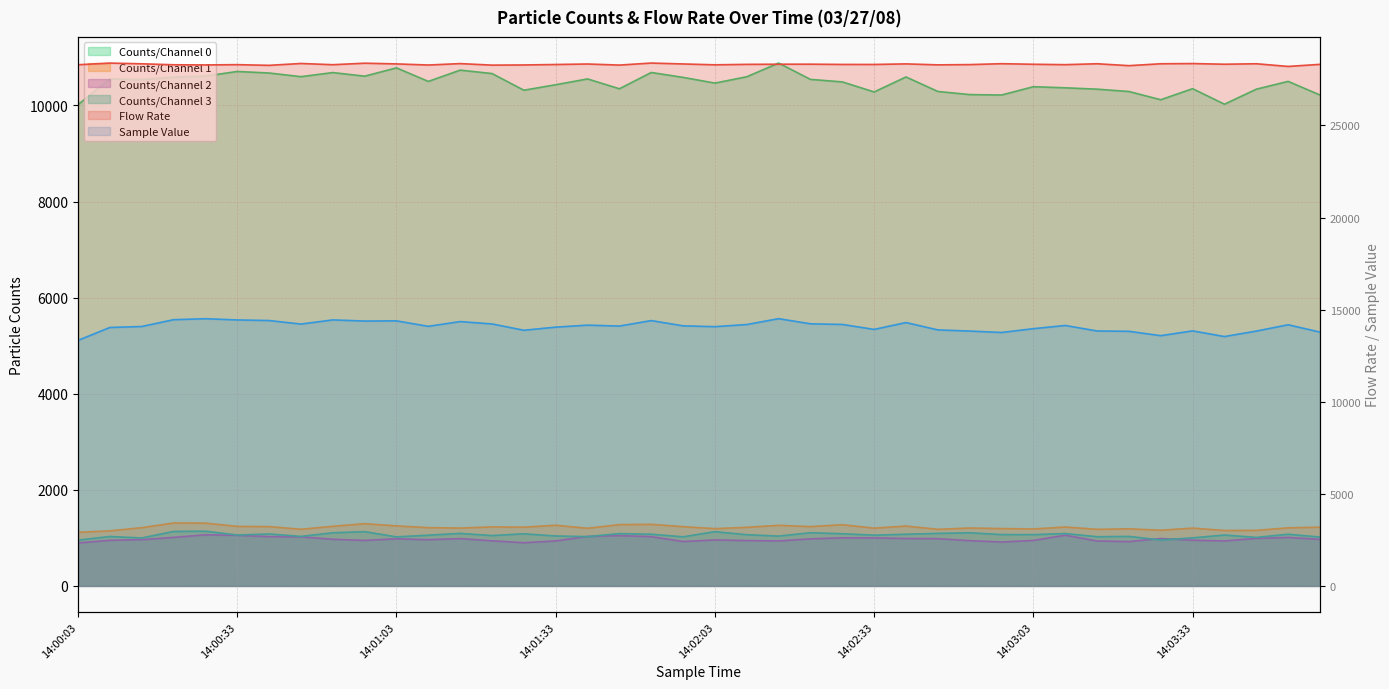

The value of Counts/Channel 0 at 14:03:27 is 6564.7. True or false?

False